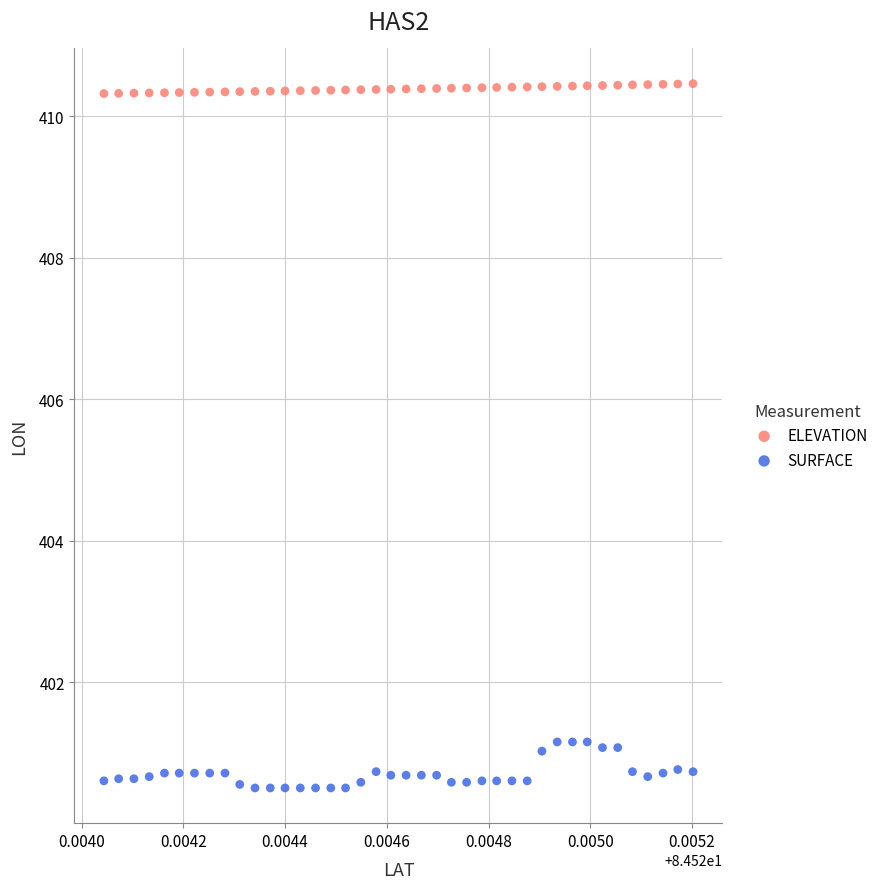

What are all the series names shown in the legend?

ELEVATION, SURFACE